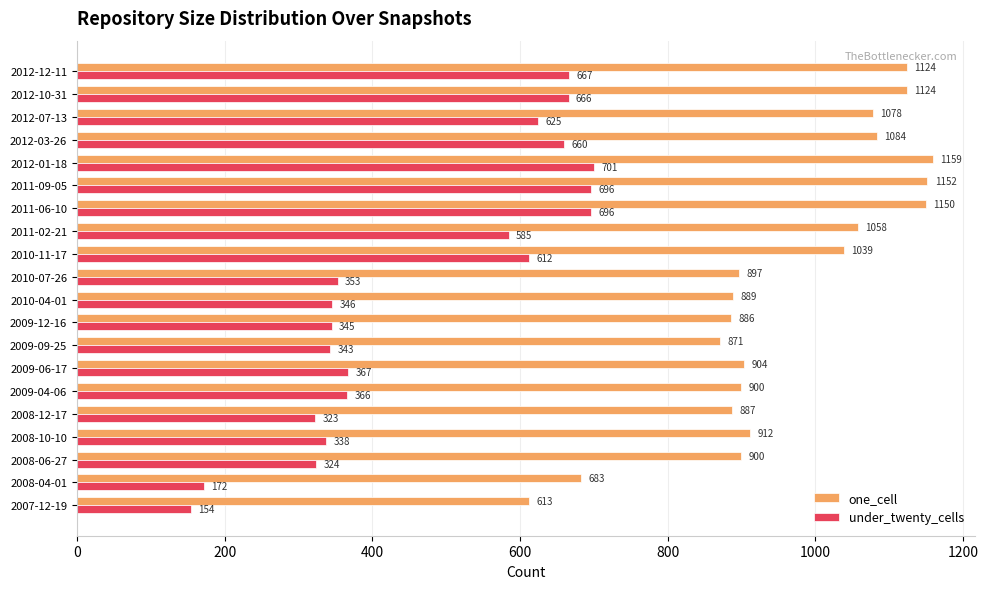

What is the sum of all one_cell values?

19310